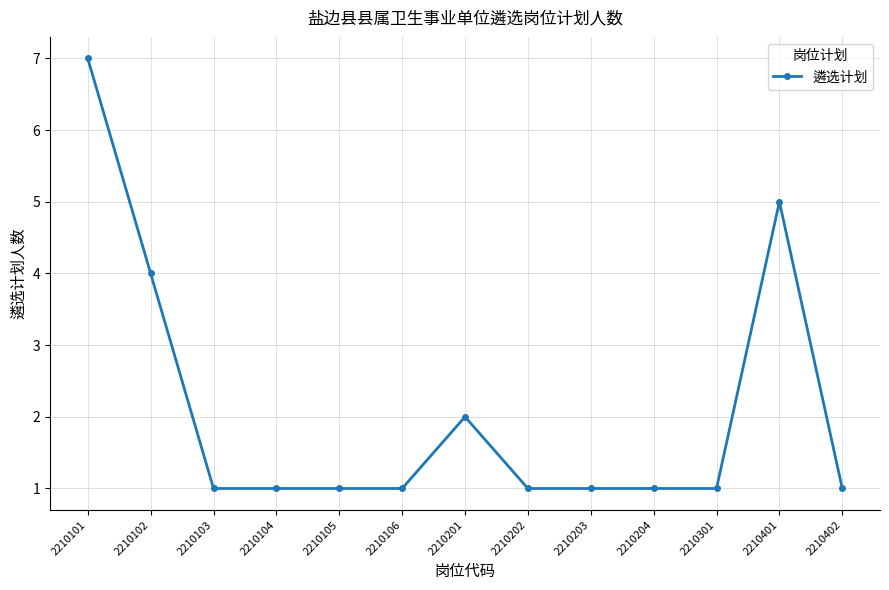

At which category does the chart reach its peak across all series?

2210101